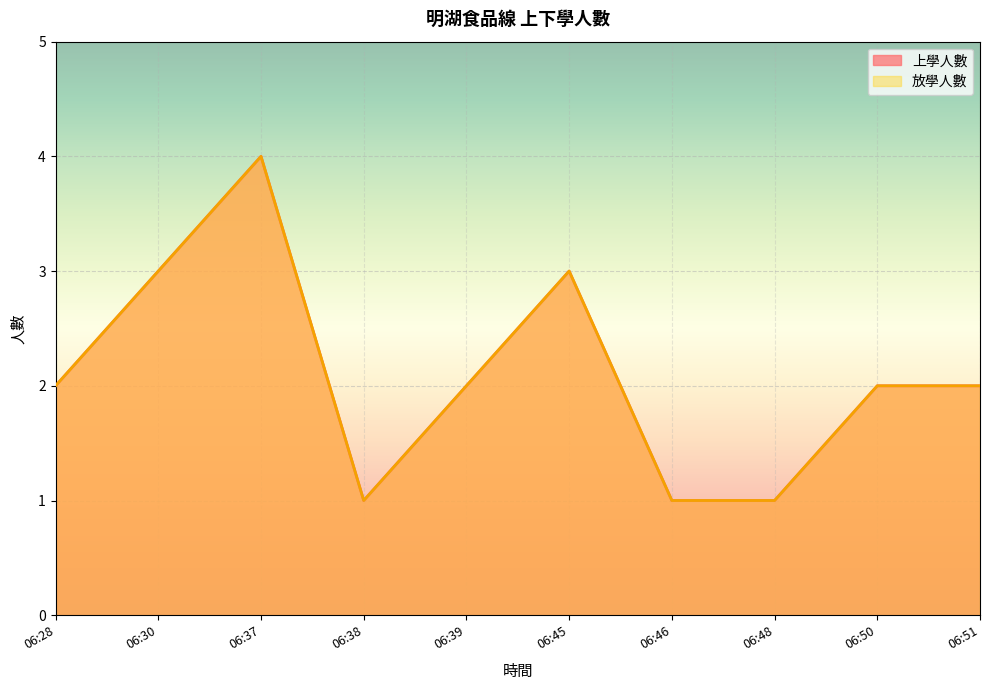

Is the value of 放學人數 at 06:50 greater than the value of 上學人數 at 06:38?

Yes